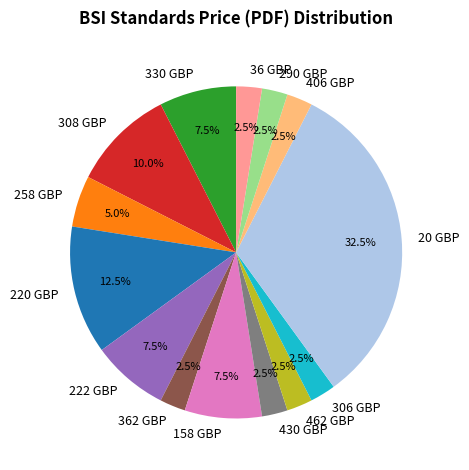

What is the largest slice in the pie chart?

20 GBP